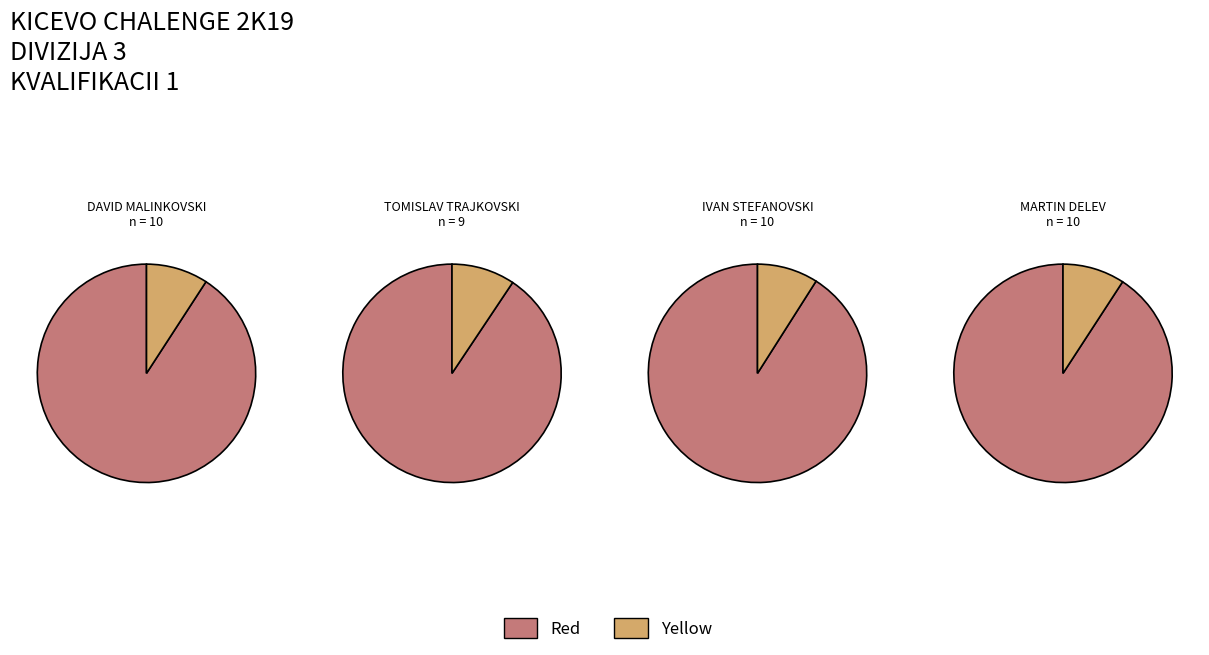

True or false: IVAN STEFANOVSKI accounts for 2% of the total.

False